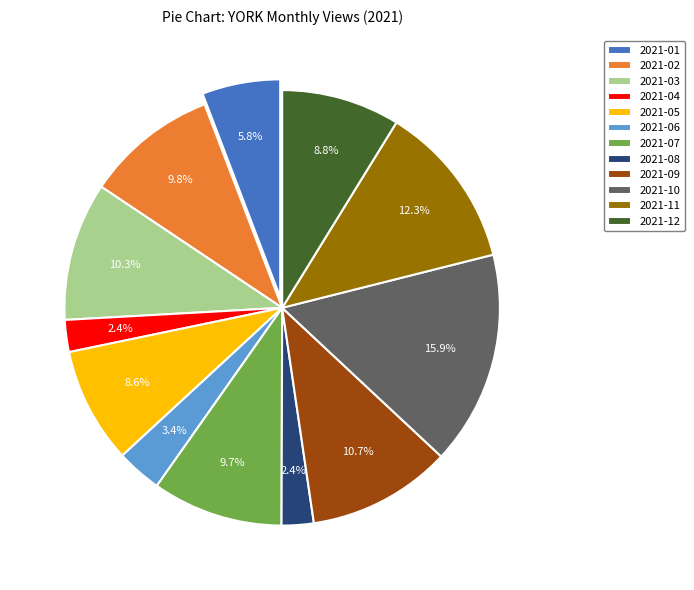

Approximately how many times larger is the value at 2021-09 compared to 2021-12?

1.2